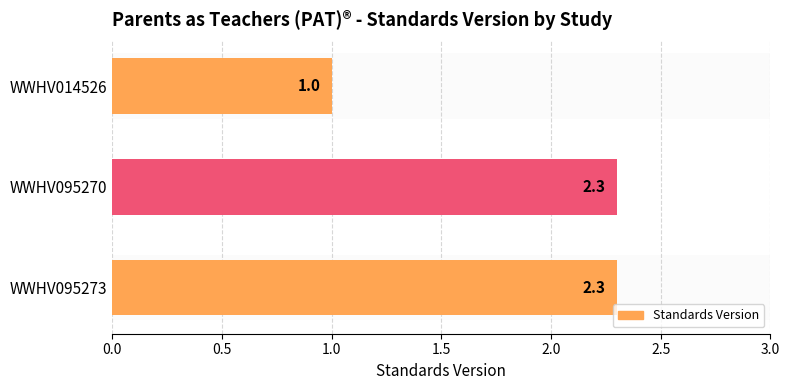

What is the average value?

1.9